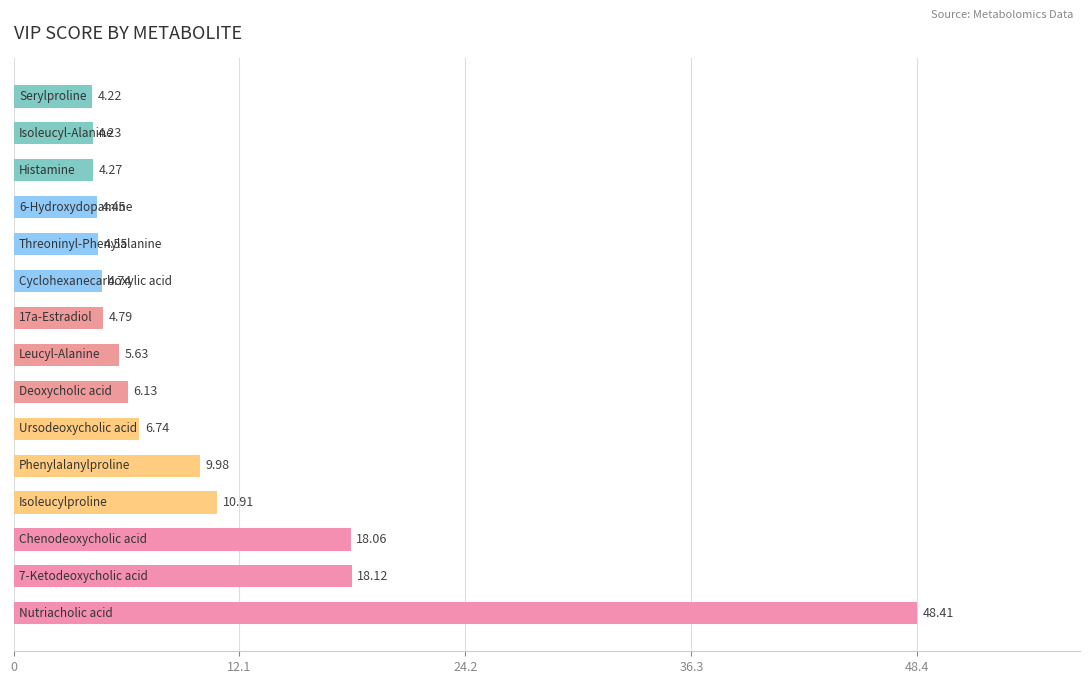

What is the difference between the second highest and minimum values?

13.9